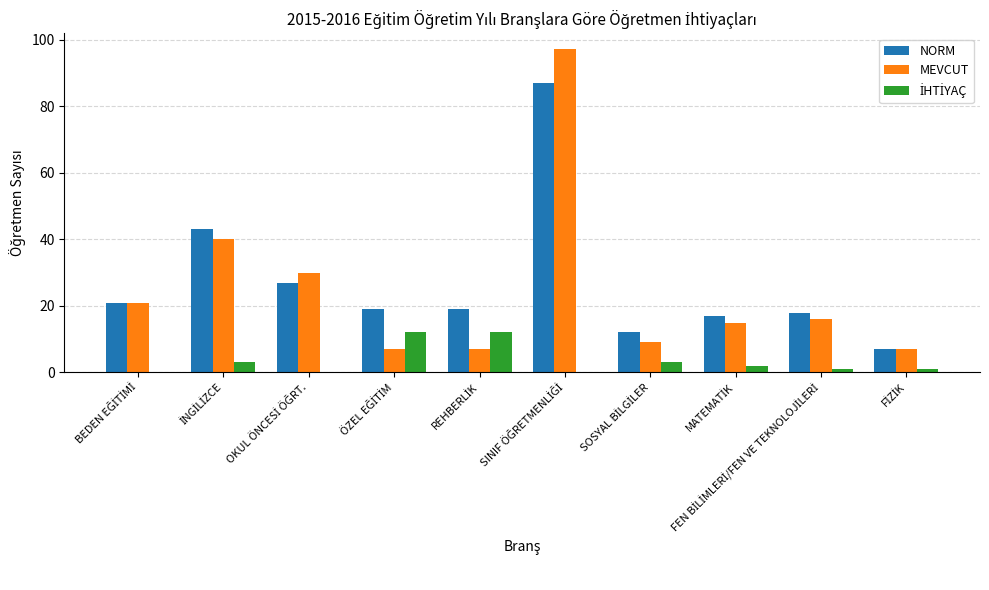

Which series has the largest total across all categories?

NORM